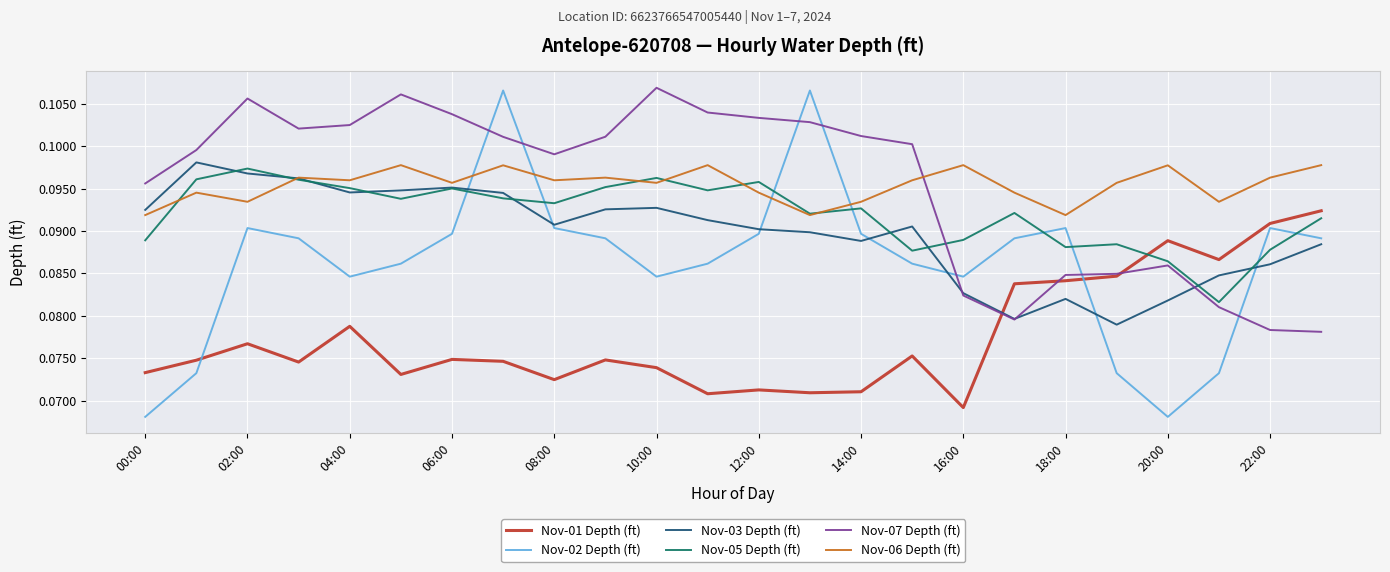

Which series has the widest spread of values?

Nov-02 Depth (ft)